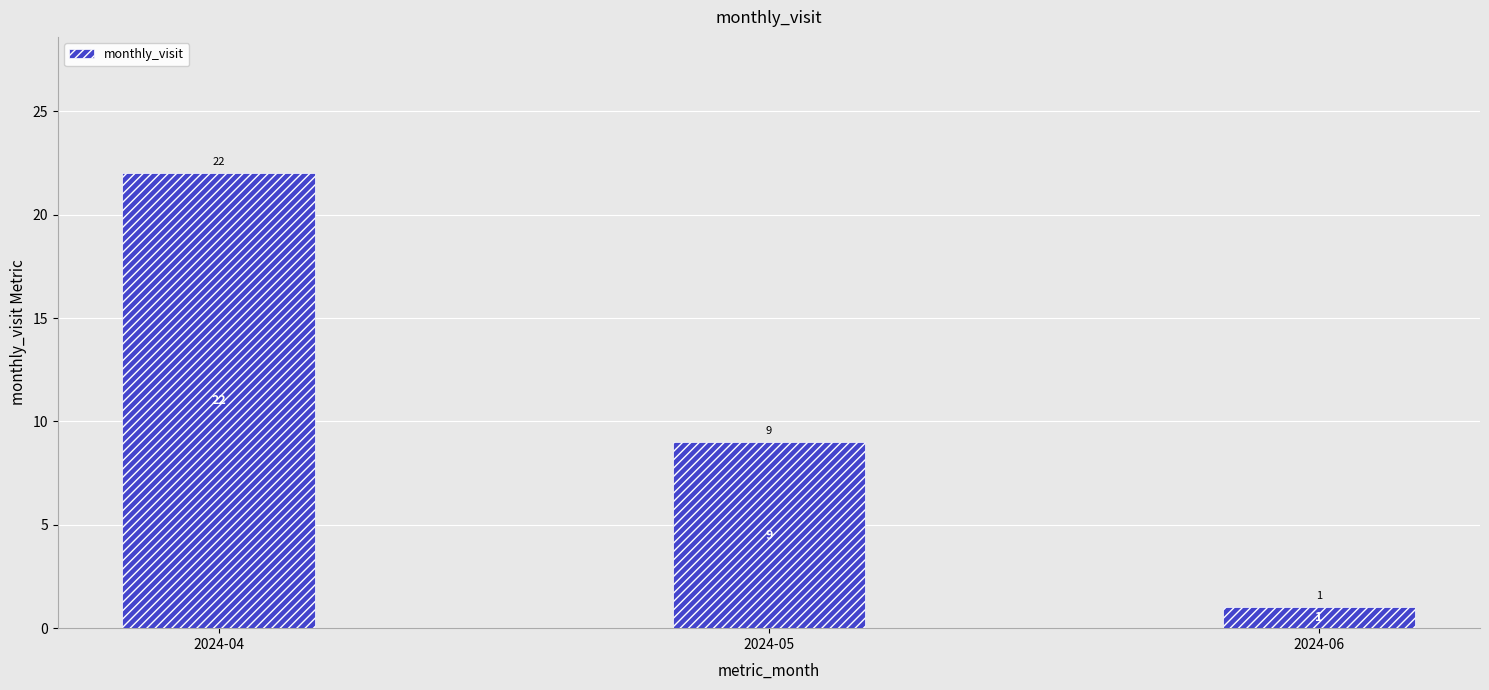

Are the bars horizontal?

No